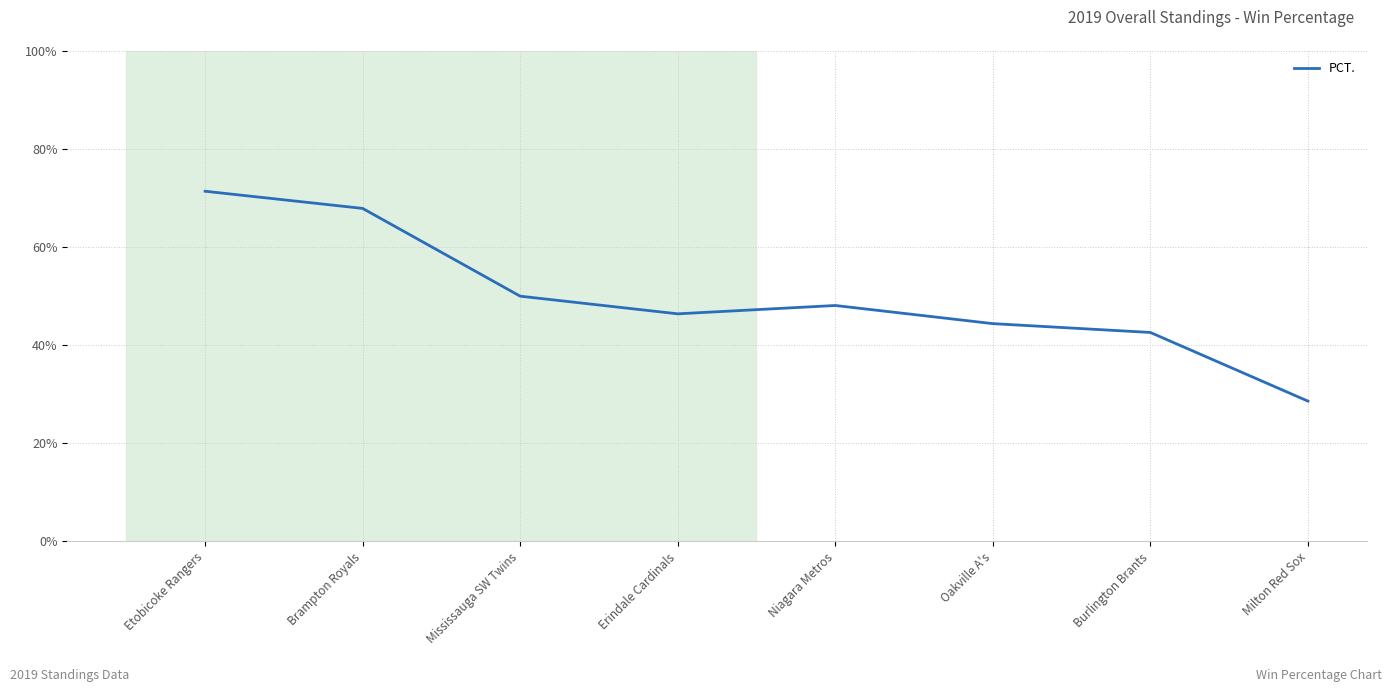

Which label corresponds to the smallest value in the chart?

Milton Red Sox